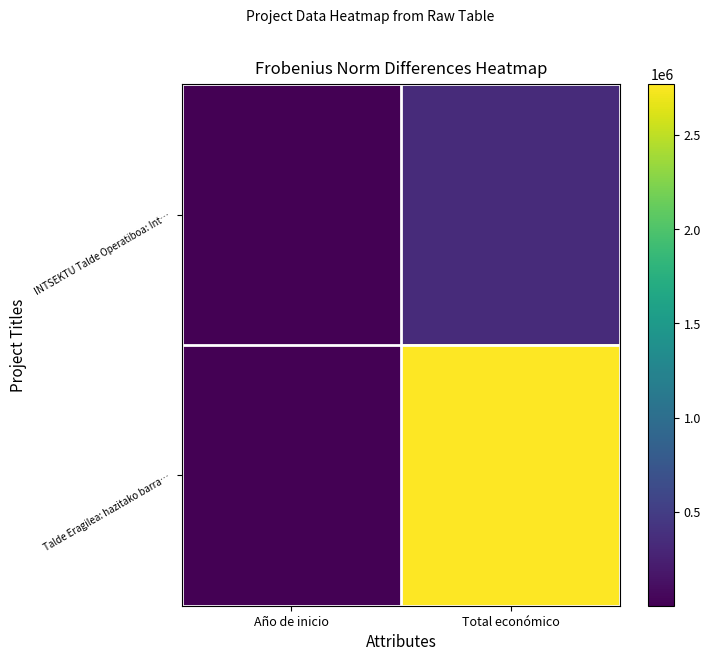

Which label corresponds to the largest value in the chart?

Total económico